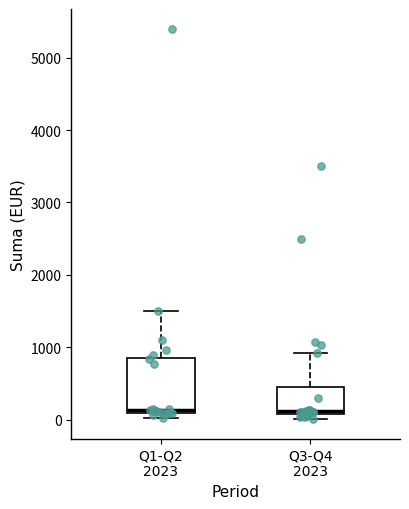

Reading left to right, transcribe this box plot: for each box, give where its median line is, the range the box spans, and where its two whiskers end, as read against the y-axis. The values are not printed on the chart, so give them approximately, as read against the axis.

Q1-Q2 2023: median 100 (just above the box's lower edge), box 100 to 900, whiskers 0 to 1500
Q3-Q4 2023: median 100 (just above the box's lower edge), box 100 to 500, whiskers 0 to 900